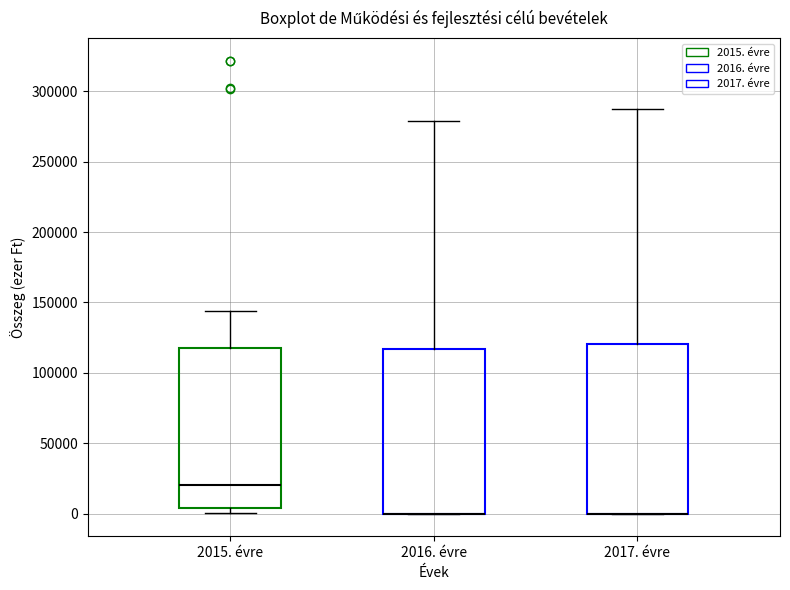

Reading left to right, read every box against the y-axis: the position of its median line, the range the box covers, and the ends of its whiskers. The values are not printed on the chart, so give them approximately, as read against the axis.

2015. évre: median 20000, box 5000 to 120000, whiskers 0 to 145000
2016. évre: median 0 (drawn on the box's lower edge), box 0 to 115000, whiskers 0 to 280000
2017. évre: median 0 (drawn on the box's lower edge), box 0 to 120000, whiskers 0 to 285000